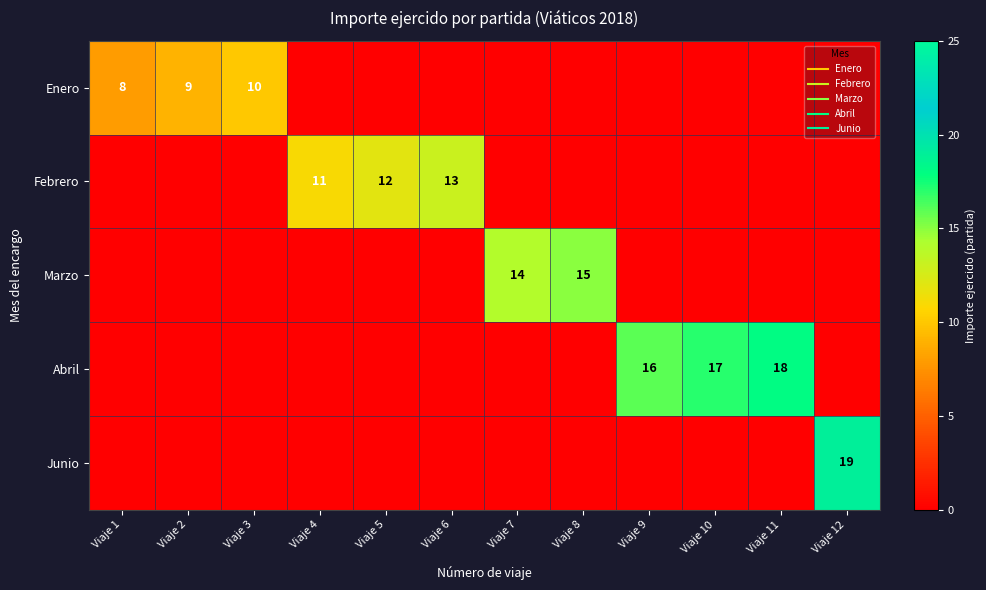

Between Viaje 9 and Viaje 3, which is larger?

Viaje 3